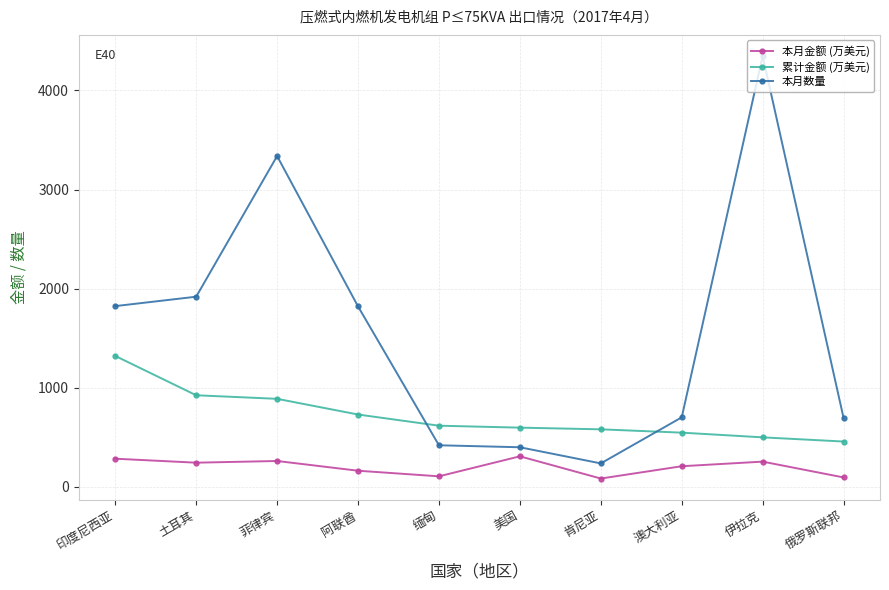

What position from the left is 肯尼亚?

7